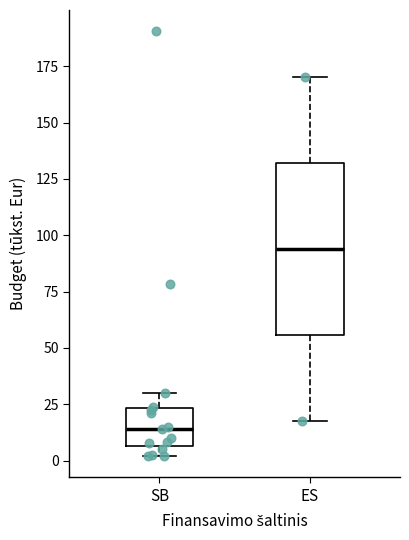

Comparing the boxes themselves (not the whiskers), which one is the tallest?

ES